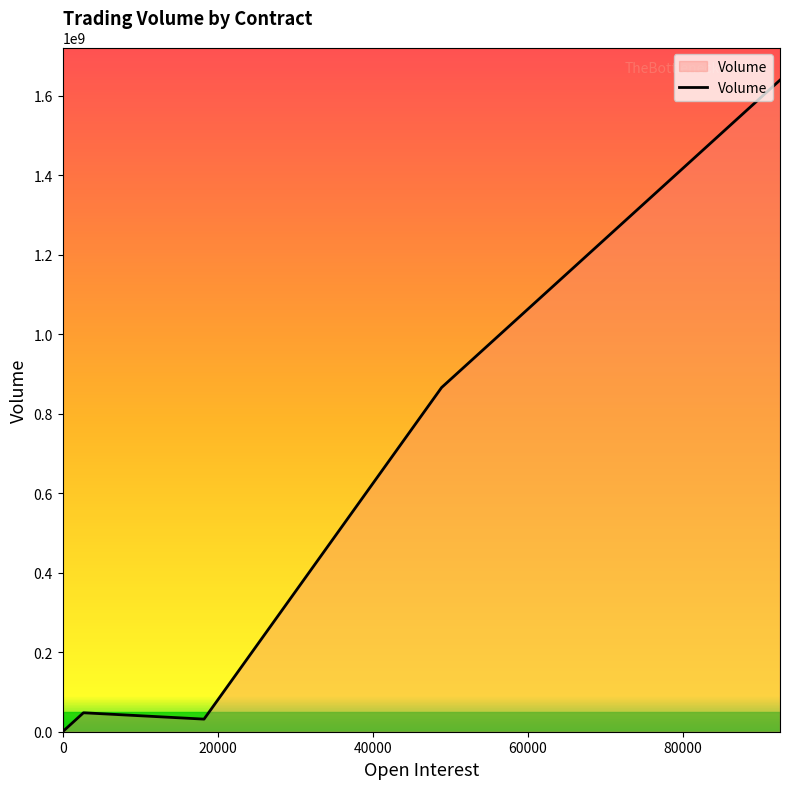

What is the change in value from 998 to 0?

-17705610